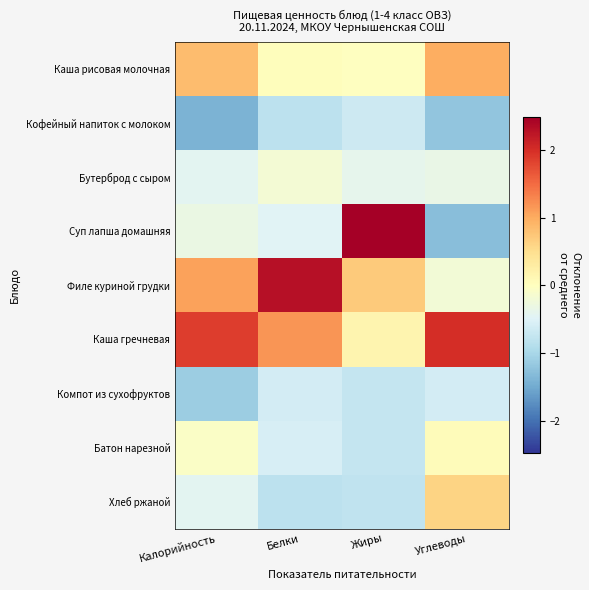

List the series in order of their peak value, lowest first.

Кофейный напиток с молоком, Компот из сухофруктов, Бутерброд с сыром, Батон нарезной, Хлеб ржаной, Каша рисовая молочная, Каша гречневая, Филе куриной грудки, Суп лапша домашняя